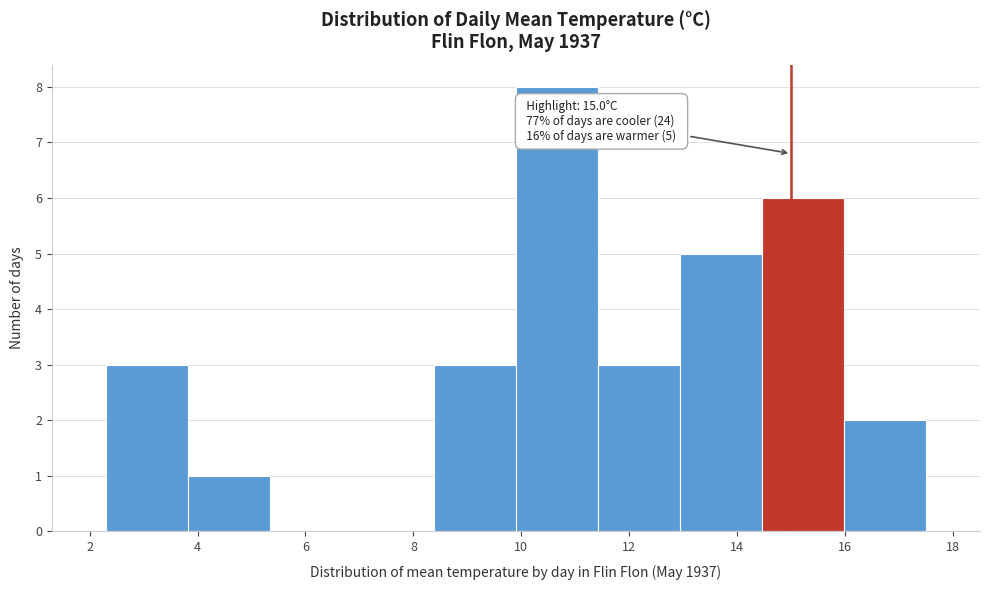

Over which range of the x-axis is the bar tallest?

9.90 to 11.42